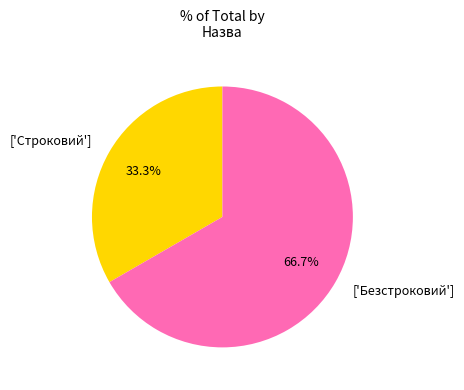

What is the ratio of the value at ['Безстроковий'] to the value at ['Строковий']?

2.0